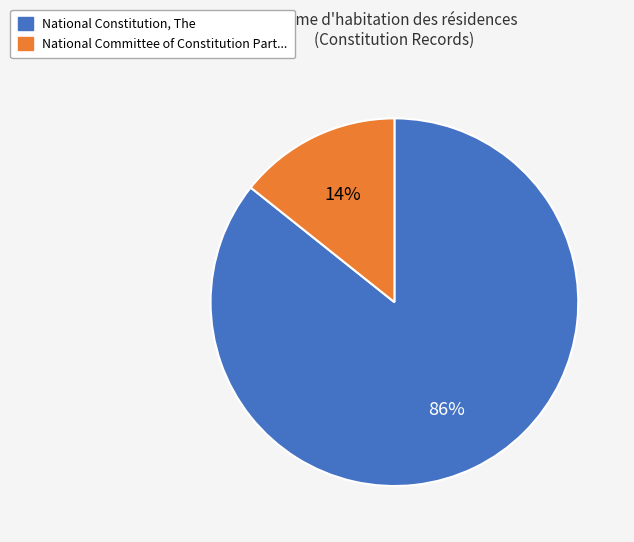

To the nearest percent, what is the average slice percentage?

50%